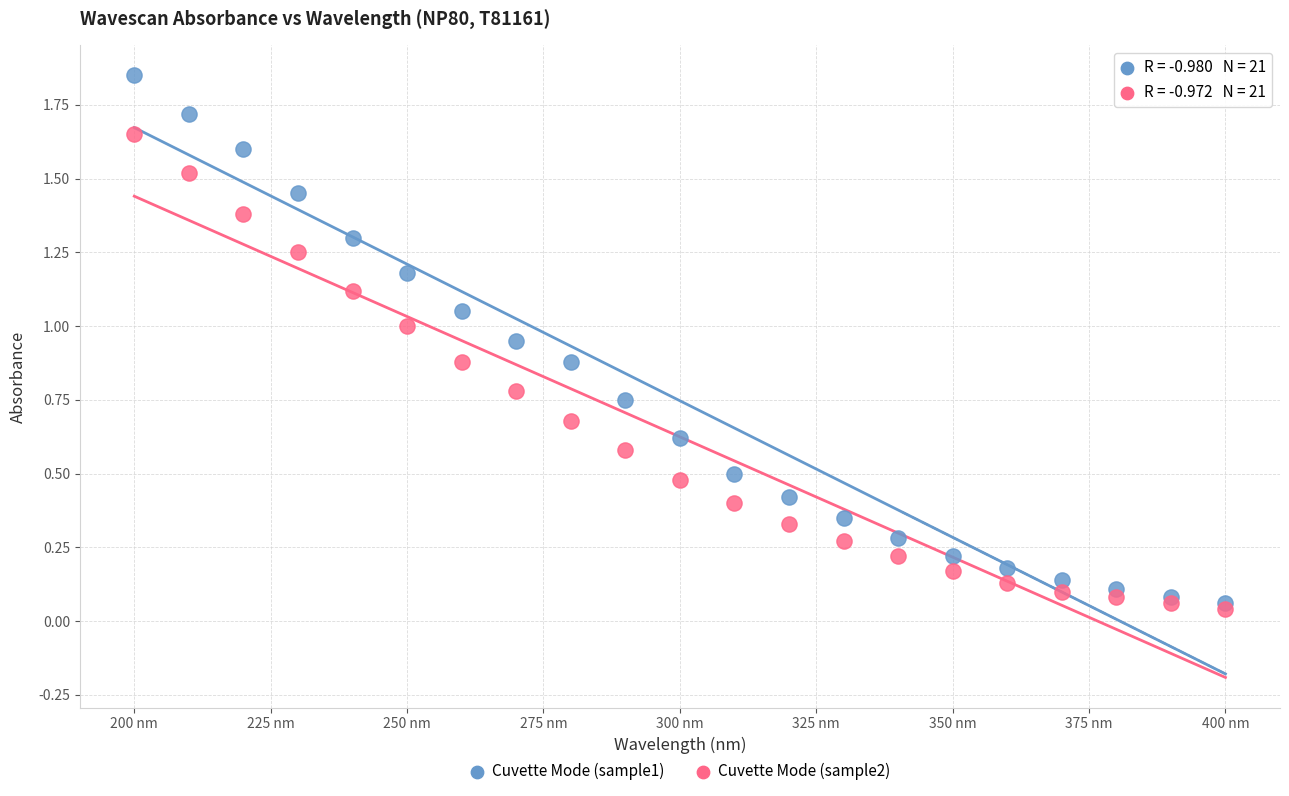

Which series reaches the minimum Y coordinate?

Cuvette Mode (sample2)